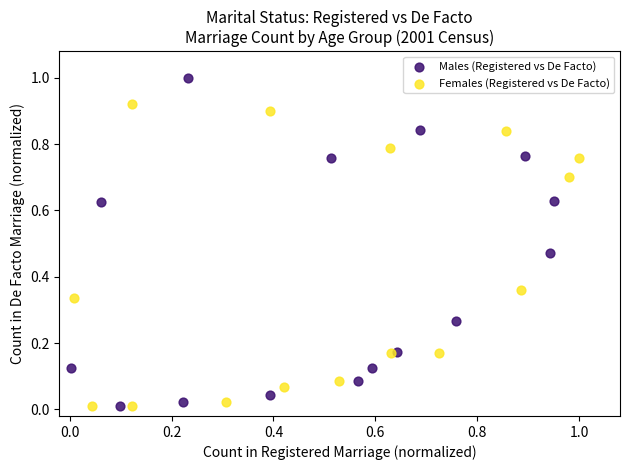

Which series reaches the maximum Y coordinate?

Males (Registered vs De Facto)